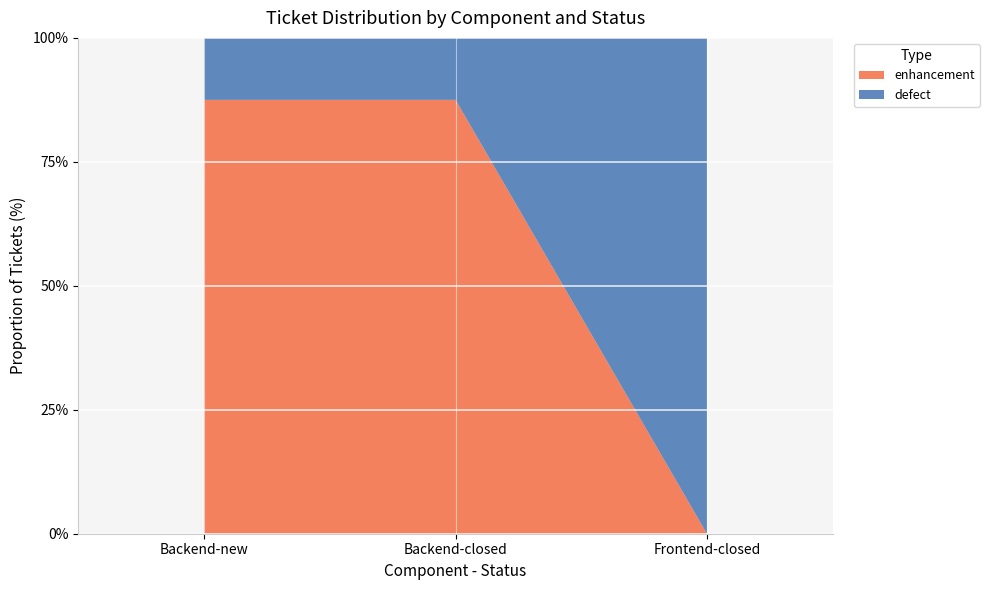

Reading left to right, what are the values for enhancement?

87.5	87.5	0.0